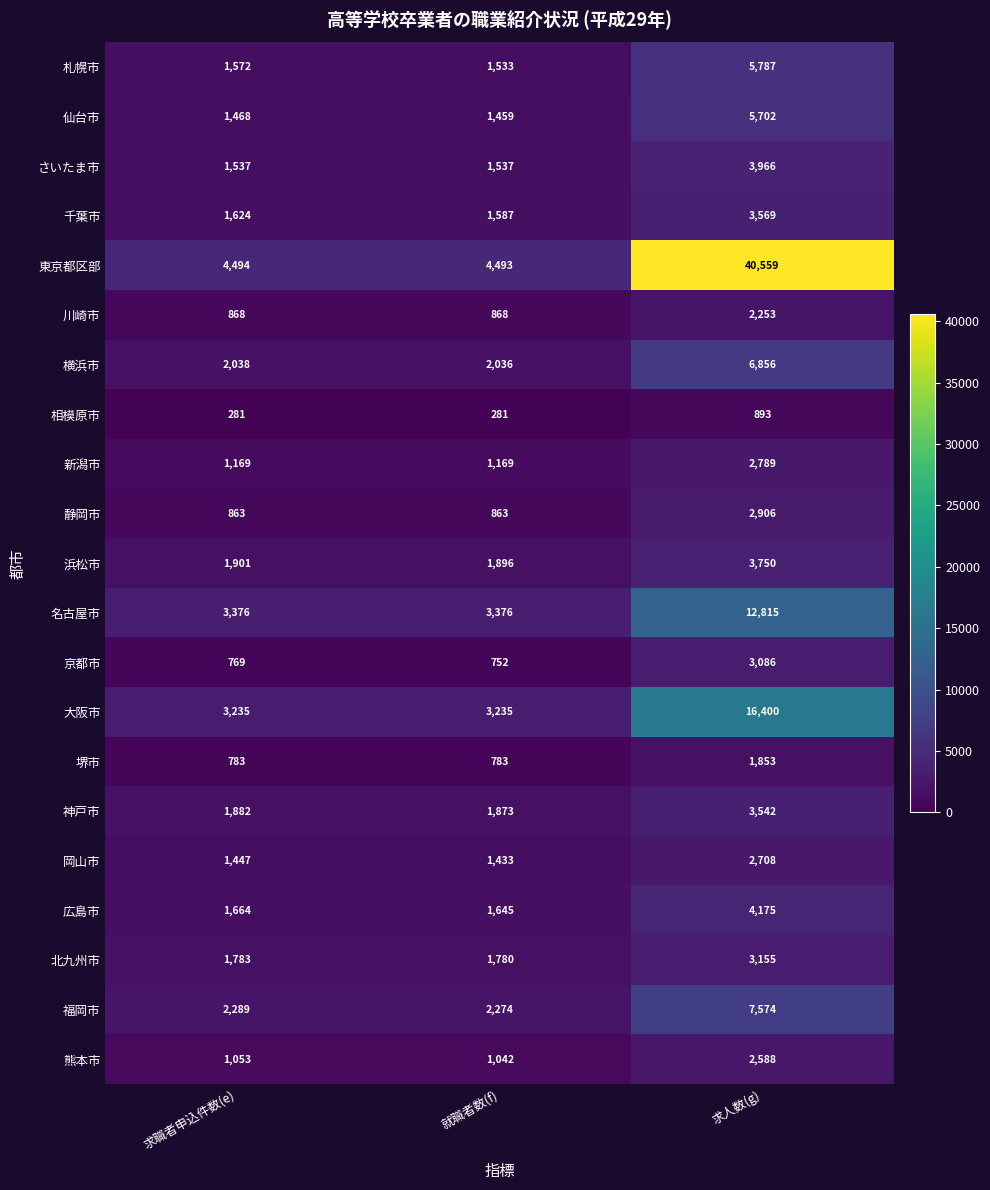

List the labels in order of 横浜市 value, largest first.

求人数(g), 求職者申込件数(e), 就職者数(f)